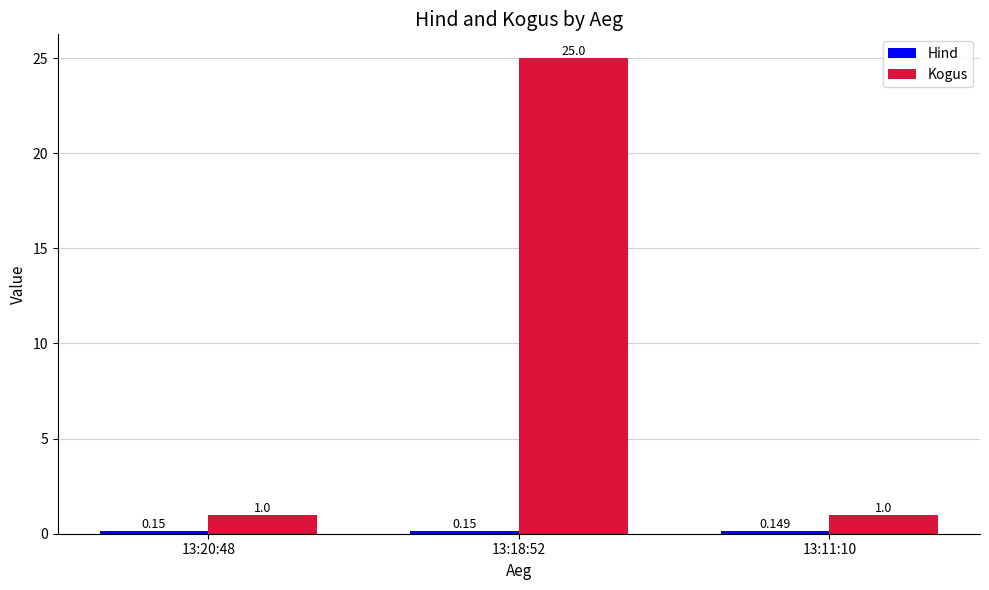

Which series has the largest total across all categories?

Kogus